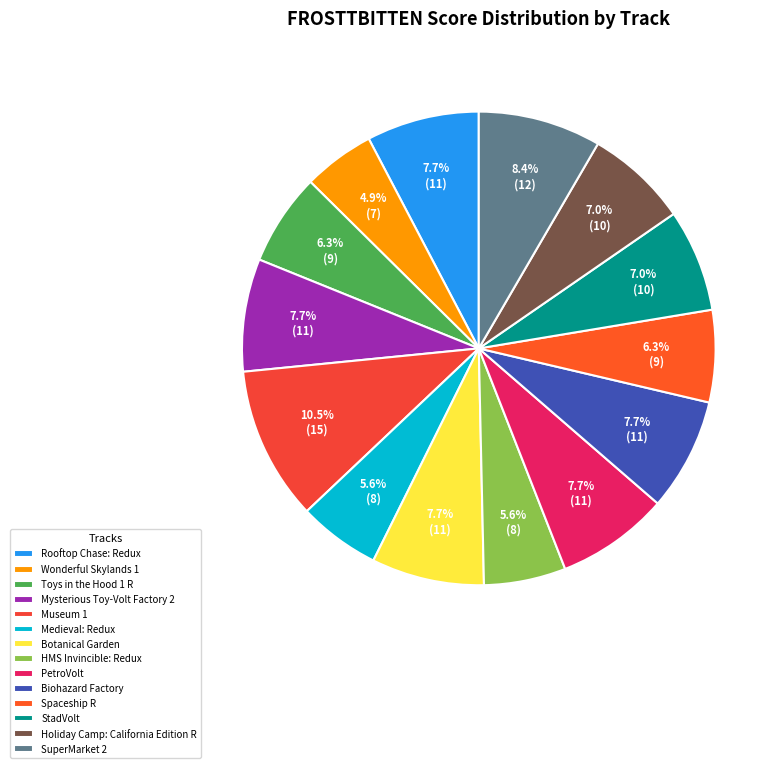

Which has a higher value, Medieval: Redux or Biohazard Factory?

Biohazard Factory